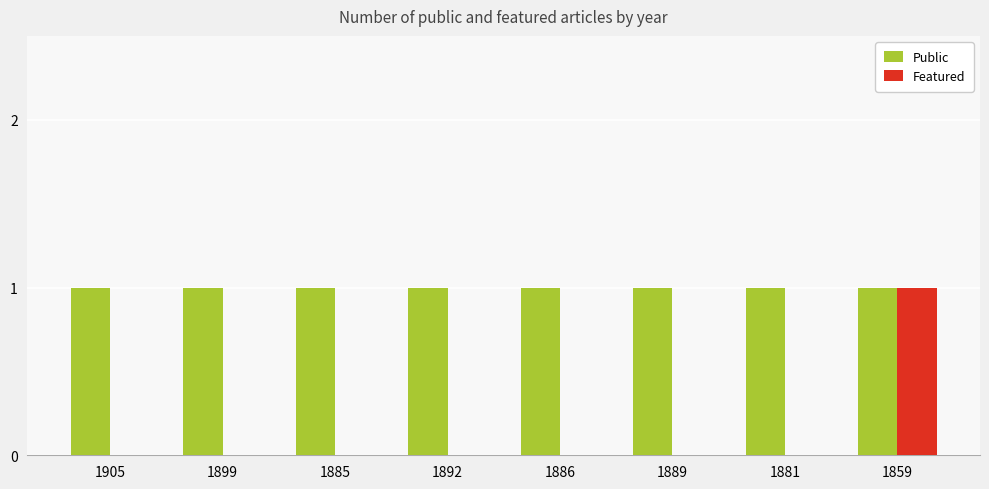

Reading left to right, extract all data points from this chart.

Public: 1905=1	1899=1	1885=1	1892=1	1886=1	1889=1	1881=1	1859=1
Featured: 1905=0	1899=0	1885=0	1892=0	1886=0	1889=0	1881=0	1859=1